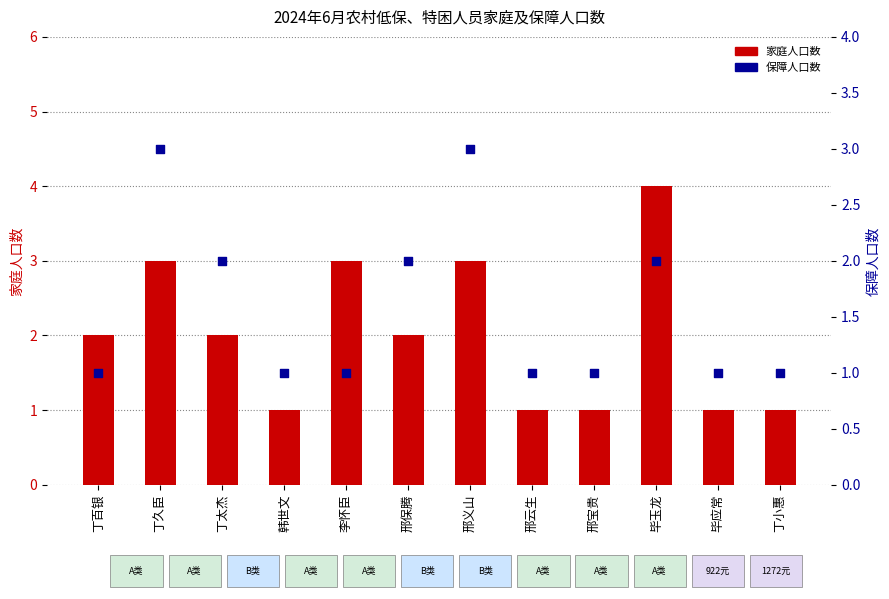

Which series contains the highest Y value?

家庭人口数